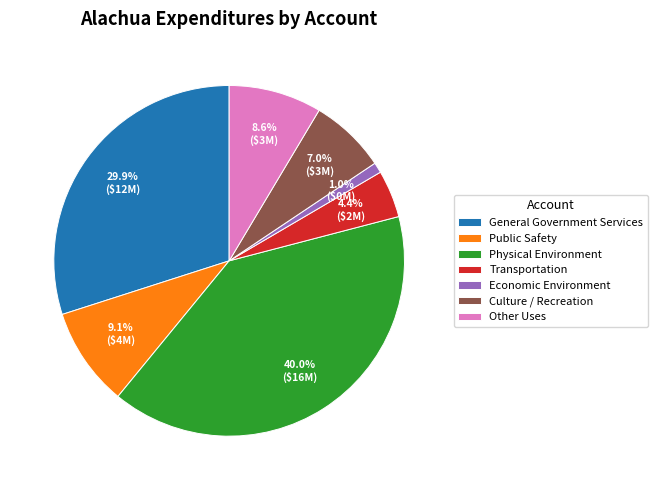

Which has a higher value, Other Uses or General Government Services?

General Government Services